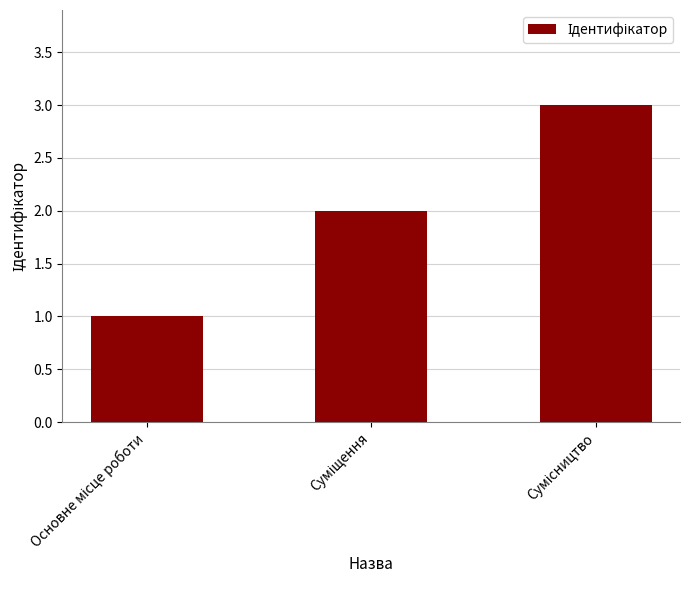

What is the sum of all values?

6